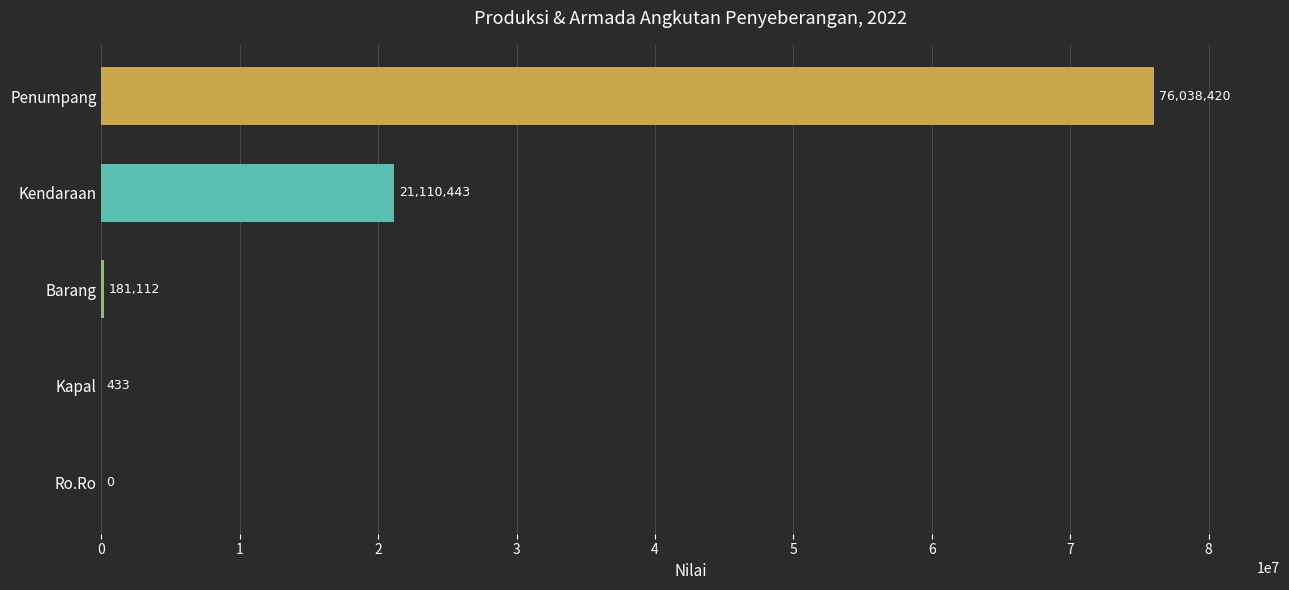

The chart shows a value of 34877623 at Penumpang. True or false?

False